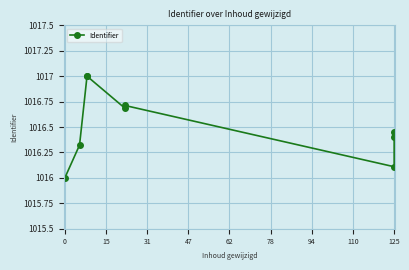

List the labels in order of value, largest first.

47, 31, 78, 62, 110, 125, 15, 94, 0